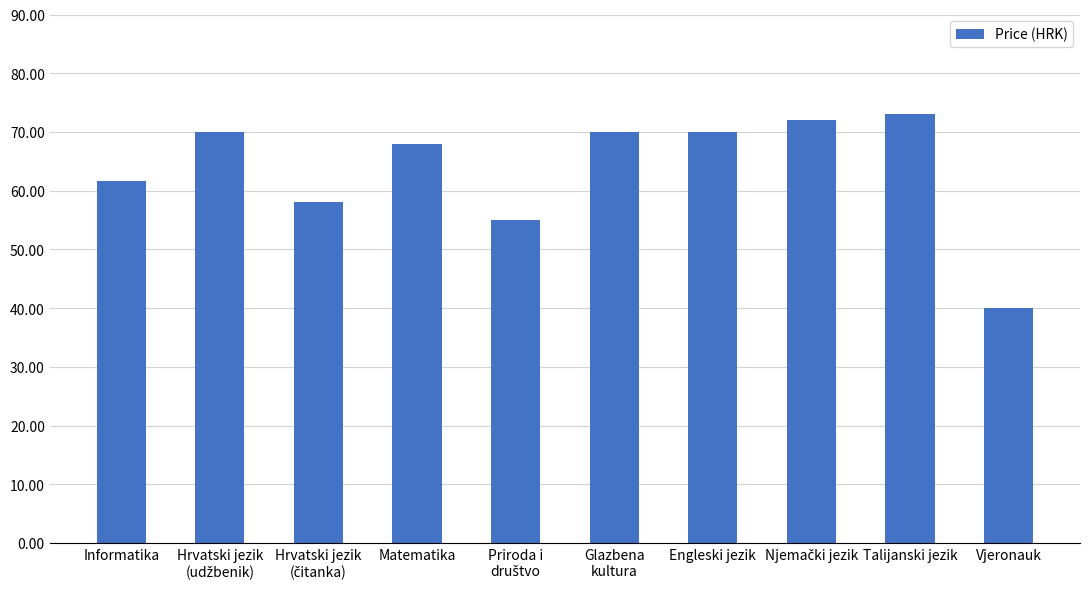

Is it true that the value at Talijanski jezik is 21.8?

False